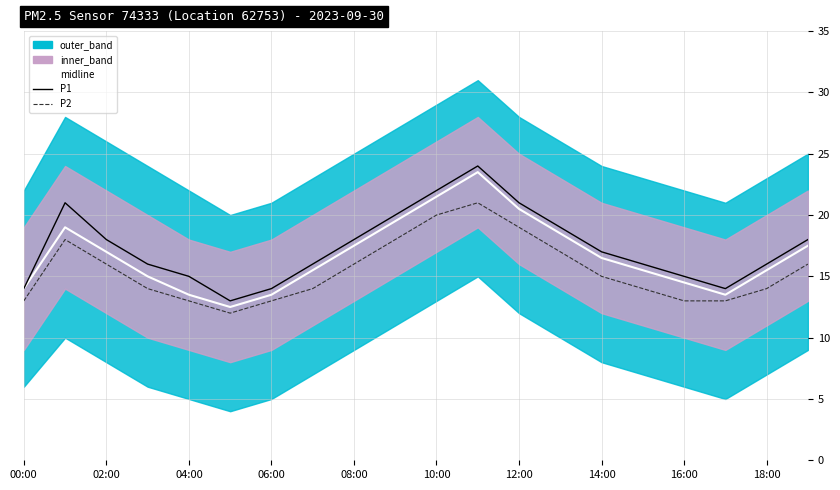

At which category is the sum across all series the highest?

11